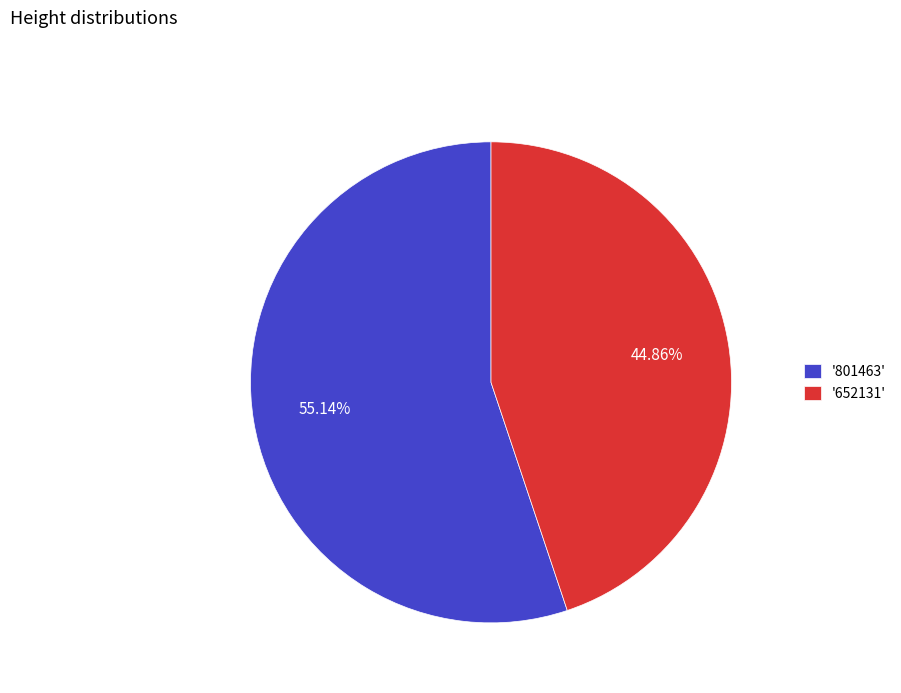

Which slice represents more than half of the pie?

'801463'